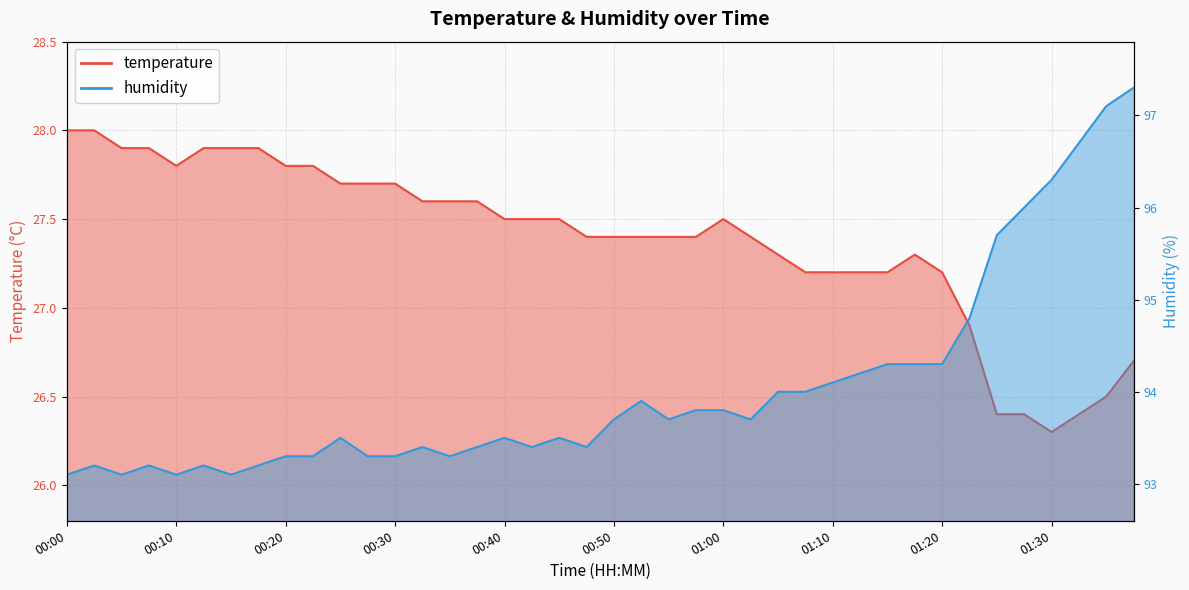

Reading left to right, list all the values displayed in this chart.

temperature: 00:00=28.0	00:02=28.0	00:05=27.9	00:07=27.9	00:10=27.8	00:12=27.9	00:15=27.9	00:17=27.9	00:20=27.8	00:22=27.8	00:25=27.7	00:27=27.7	00:30=27.7	00:32=27.6	00:35=27.6	00:37=27.6	00:40=27.5	00:42=27.5	00:45=27.5	00:47=27.4	00:50=27.4	00:52=27.4	00:55=27.4	00:57=27.4	01:00=27.5	01:02=27.4	01:05=27.3	01:07=27.2	01:10=27.2	01:13=27.2	01:15=27.2	01:18=27.3	01:20=27.2	01:23=26.9	01:25=26.4	01:28=26.4	01:30=26.3	01:33=26.4	01:35=26.5	01:38=26.7
humidity: 00:00=93.1	00:02=93.2	00:05=93.1	00:07=93.2	00:10=93.1	00:12=93.2	00:15=93.1	00:17=93.2	00:20=93.3	00:22=93.3	00:25=93.5	00:27=93.3	00:30=93.3	00:32=93.4	00:35=93.3	00:37=93.4	00:40=93.5	00:42=93.4	00:45=93.5	00:47=93.4	00:50=93.7	00:52=93.9	00:55=93.7	00:57=93.8	01:00=93.8	01:02=93.7	01:05=94.0	01:07=94.0	01:10=94.1	01:13=94.2	01:15=94.3	01:18=94.3	01:20=94.3	01:23=94.8	01:25=95.7	01:28=96.0	01:30=96.3	01:33=96.7	01:35=97.1	01:38=97.3